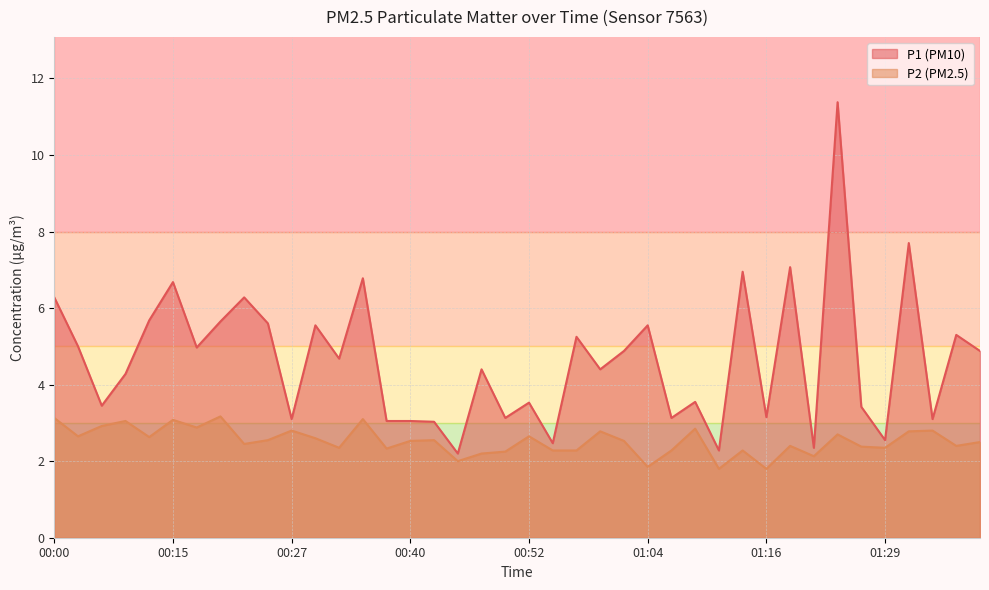

List the labels in order of P1 value, smallest first.

00:45, 01:11, 01:21, 00:54, 01:29, 00:42, 00:37, 00:40, 00:27, 01:34, 00:49, 01:06, 01:16, 01:26, 00:05, 00:52, 01:09, 00:08, 00:47, 00:59, 00:32, 01:02, 01:39, 00:18, 00:03, 00:57, 01:36, 00:30, 01:04, 00:25, 00:20, 00:13, 00:00, 00:23, 00:15, 00:35, 01:14, 01:19, 01:31, 01:24